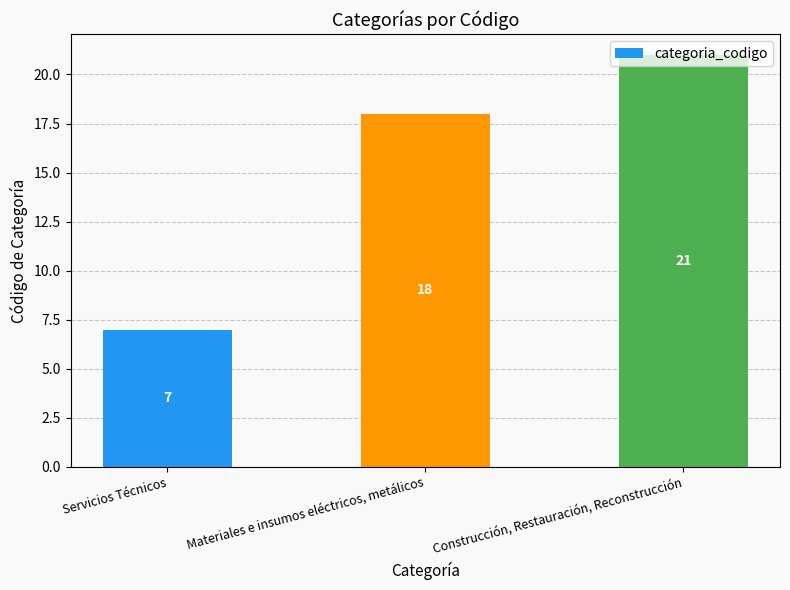

List the labels in order of value, smallest first.

Servicios Técnicos, Materiales e insumos eléctricos, metálicos, Construcción, Restauración, Reconstrucción